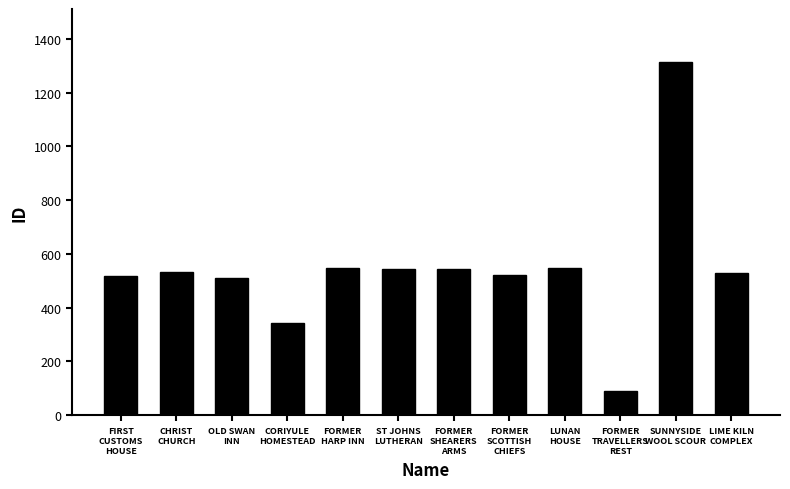

What is the sum of all values?

6542